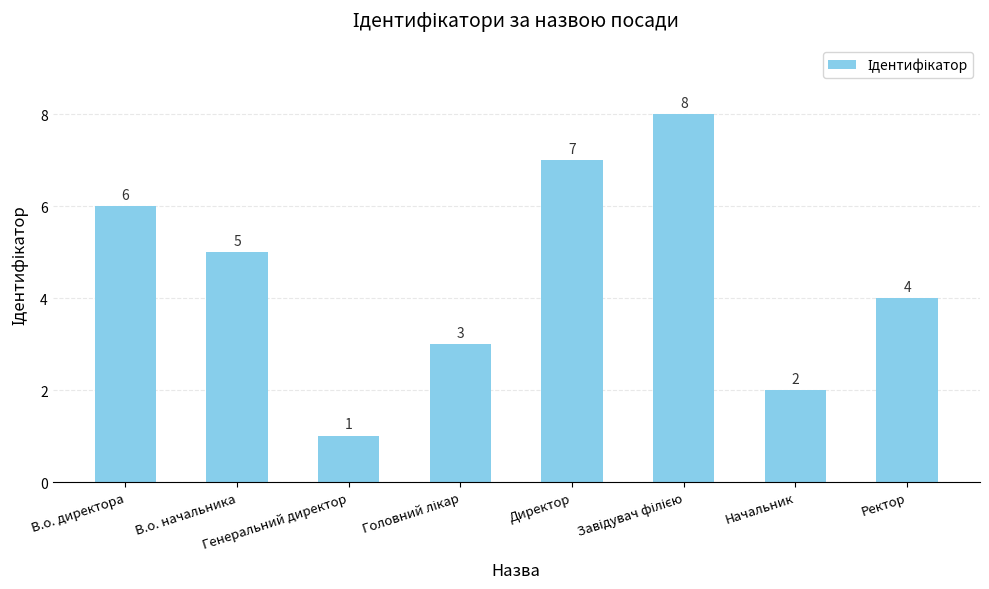

How many data points does each series have?

8